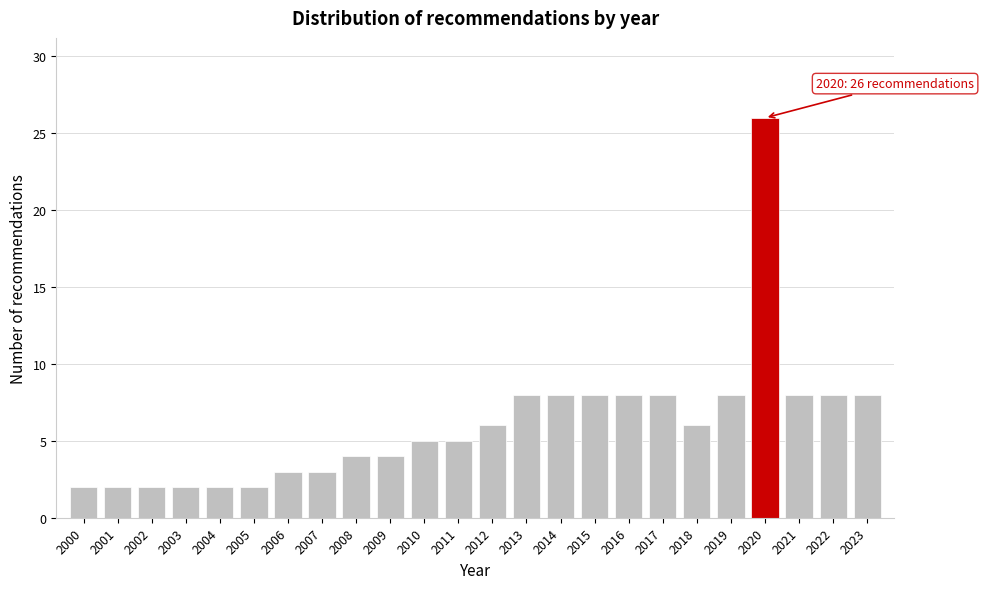

Reading right to left, extract all data points from this chart.

2023=8	2022=8	2021=8	2020=26	2019=8	2018=6	2017=8	2016=8	2015=8	2014=8	2013=8	2012=6	2011=5	2010=5	2009=4	2008=4	2007=3	2006=3	2005=2	2004=2	2003=2	2002=2	2001=2	2000=2